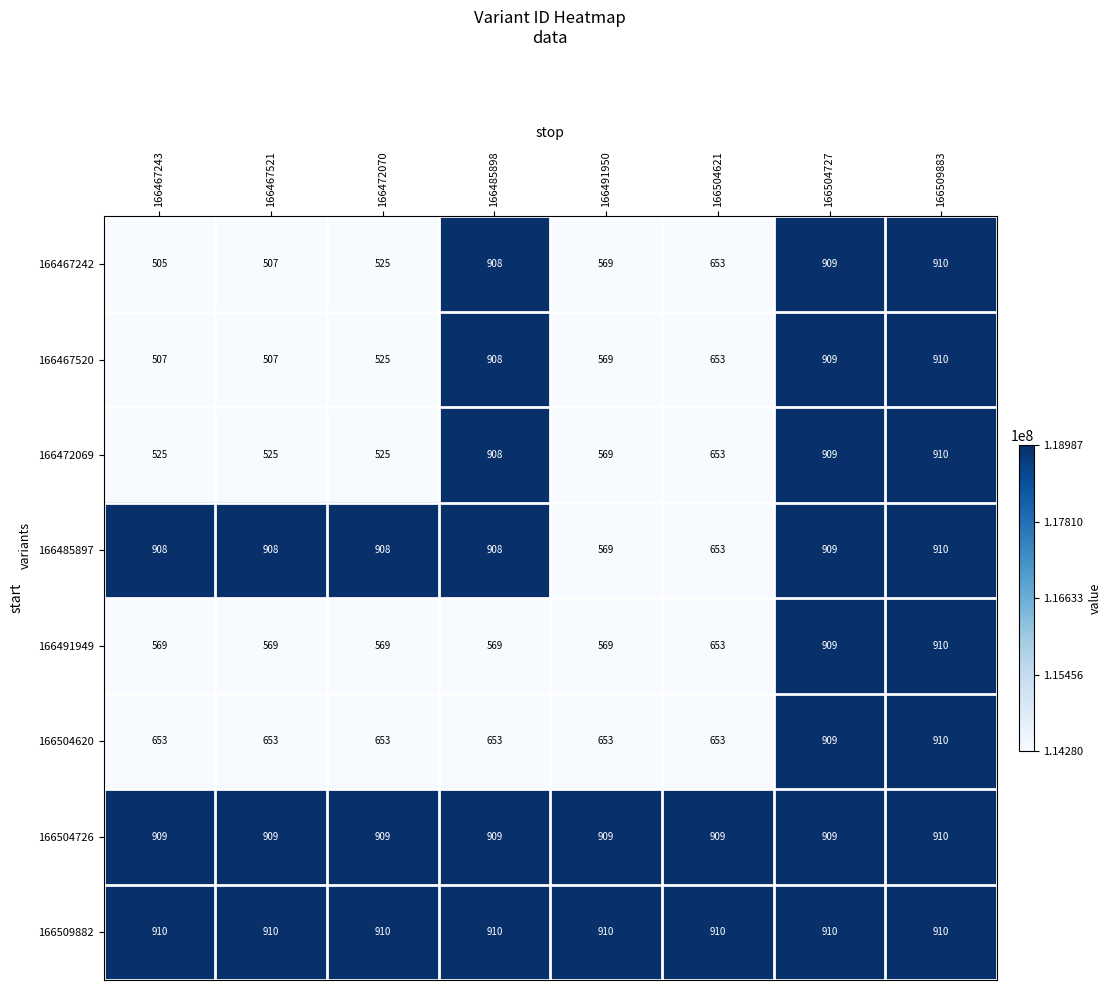

At which label does 166467242 first exceed 653?

166485898